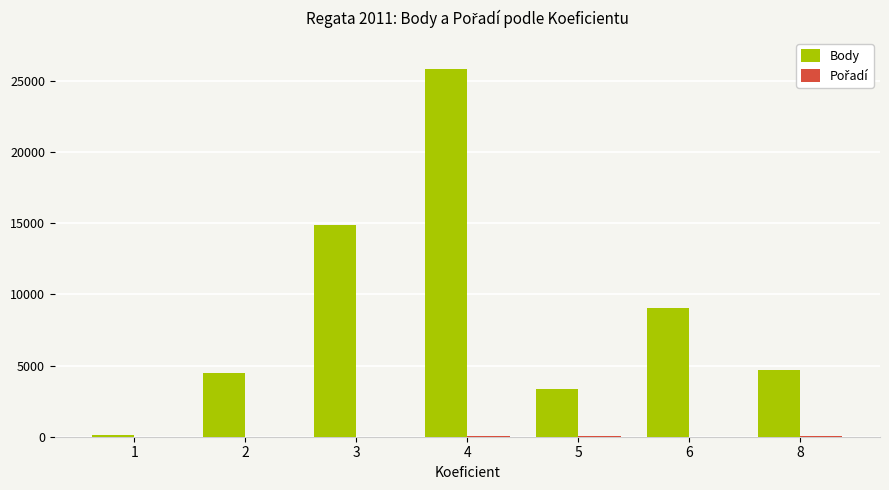

What is the highest value of the Body series?

25827